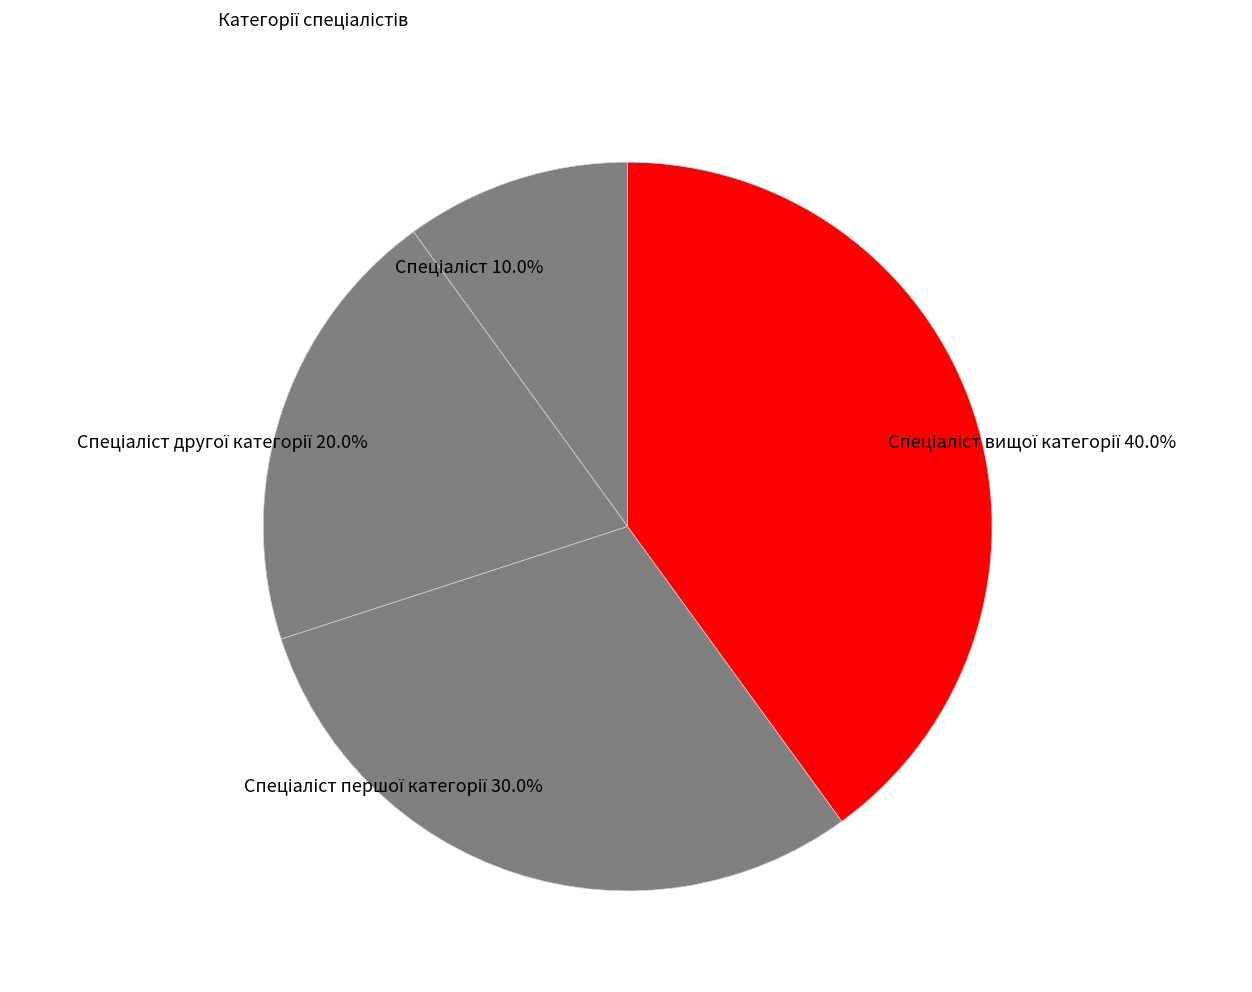

Is there any slice that represents more than half of the pie?

No